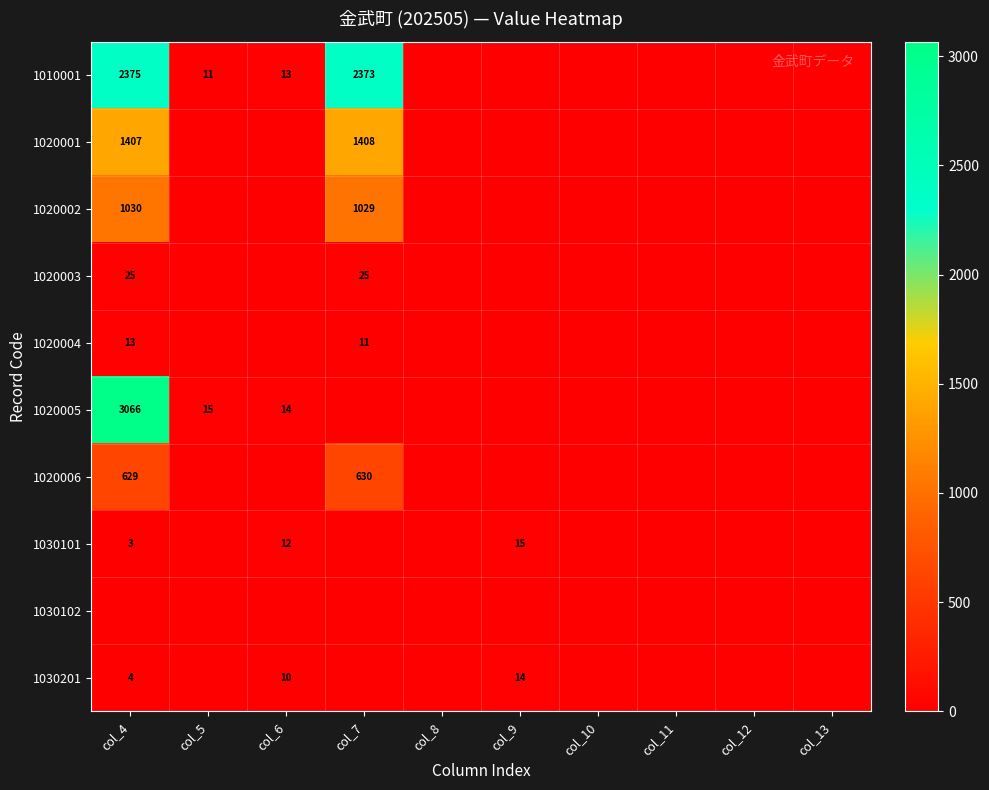

Is the value of 1020004 at col_4 greater than the value of 1030101 at col_9?

No